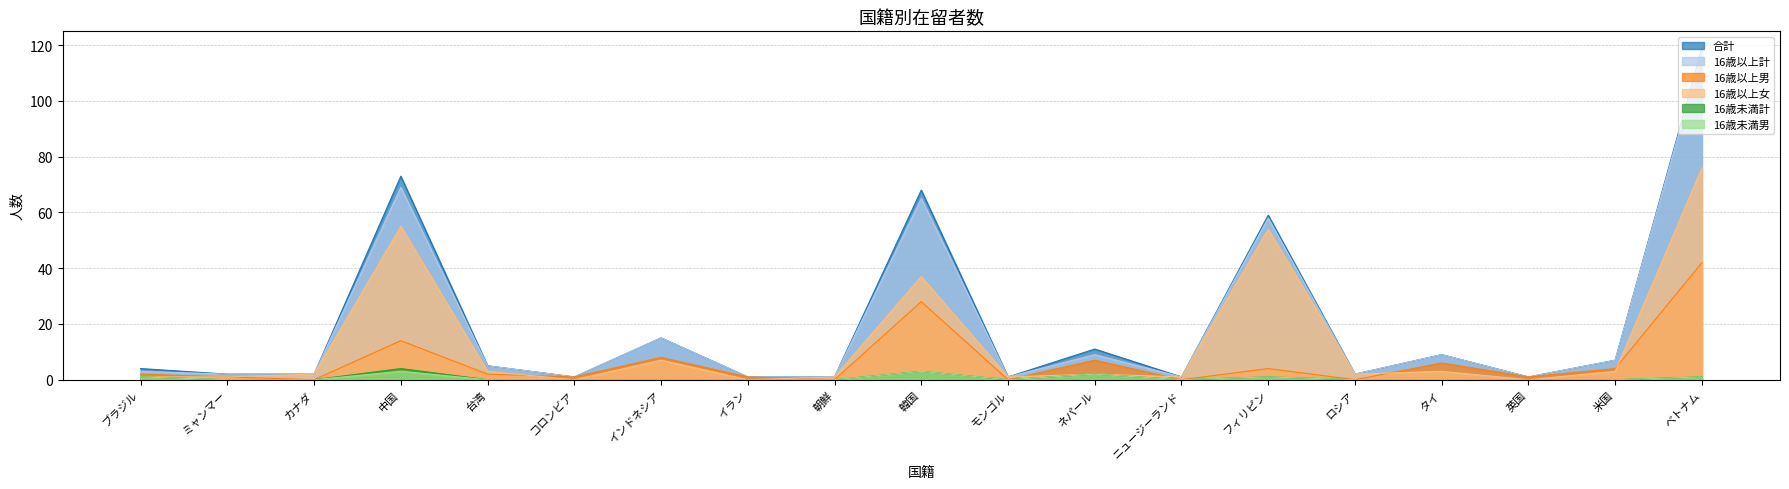

How many values in the 16歳以上男 series are below 2?

9